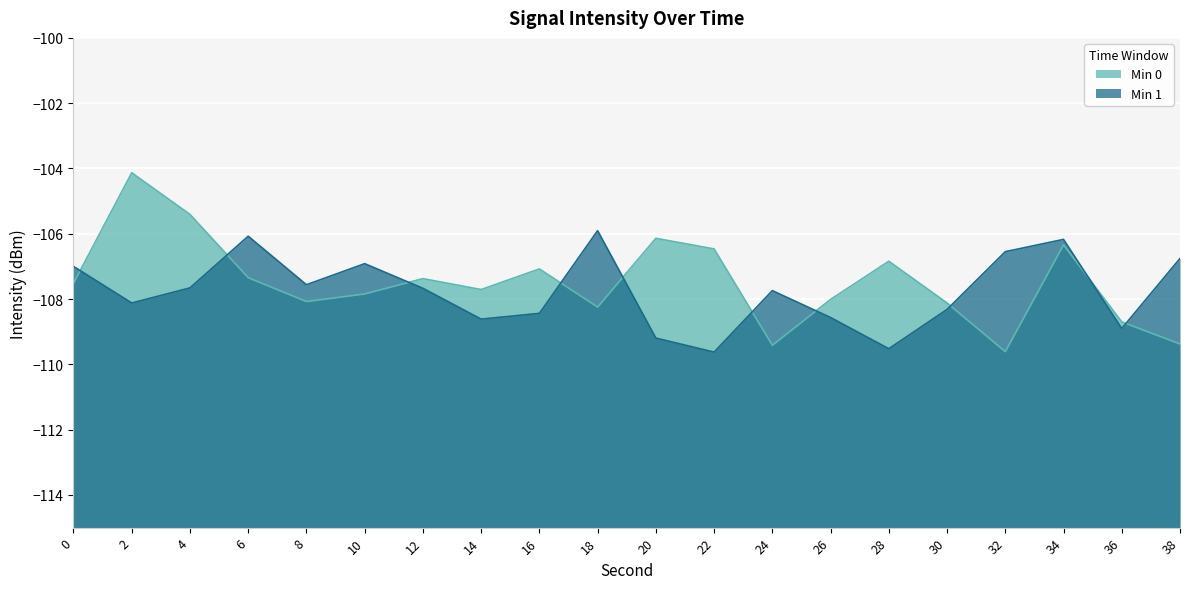

At which label does Min 1 reach its peak?

18